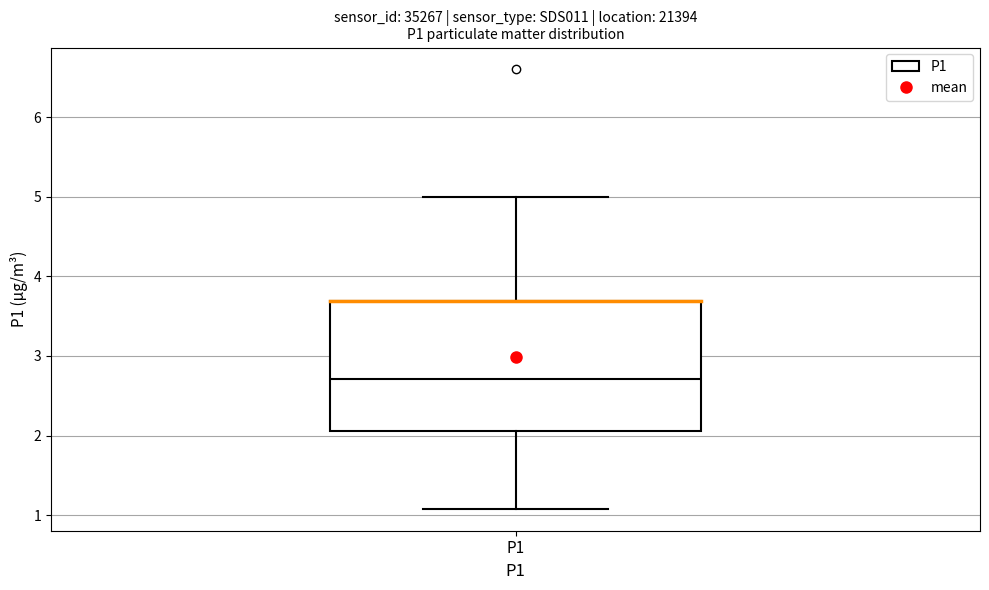

Read this box plot against the y-axis: the position of the median line, the range covered by the box, and the ends of both whiskers. The values are not printed on the chart, so give them approximately, as read against the axis.

median 2.7, box 2.1 to 3.7, whiskers 1.1 to 5.0